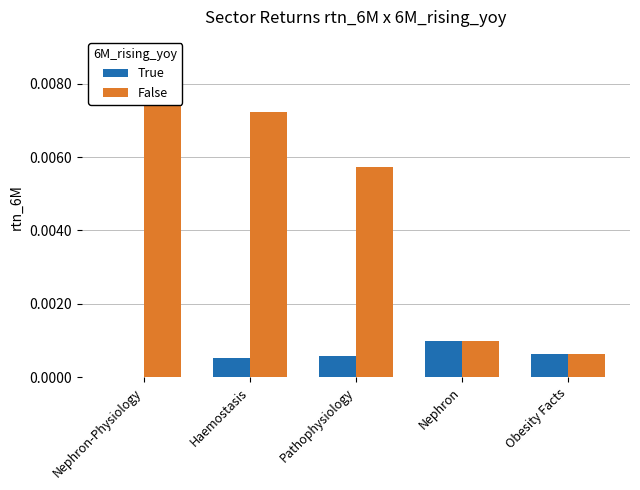

At which label does False reach its minimum?

Obesity Facts